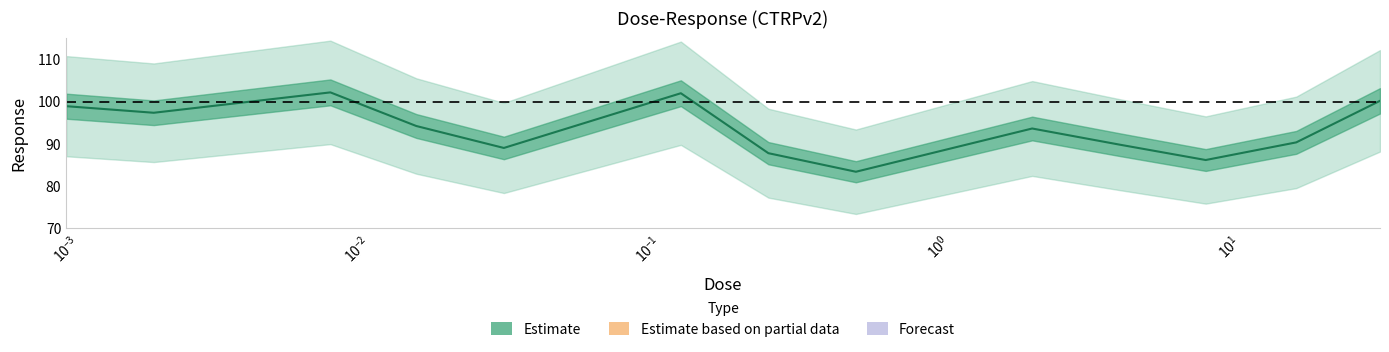

What is the maximum value for Estimate?

102.2